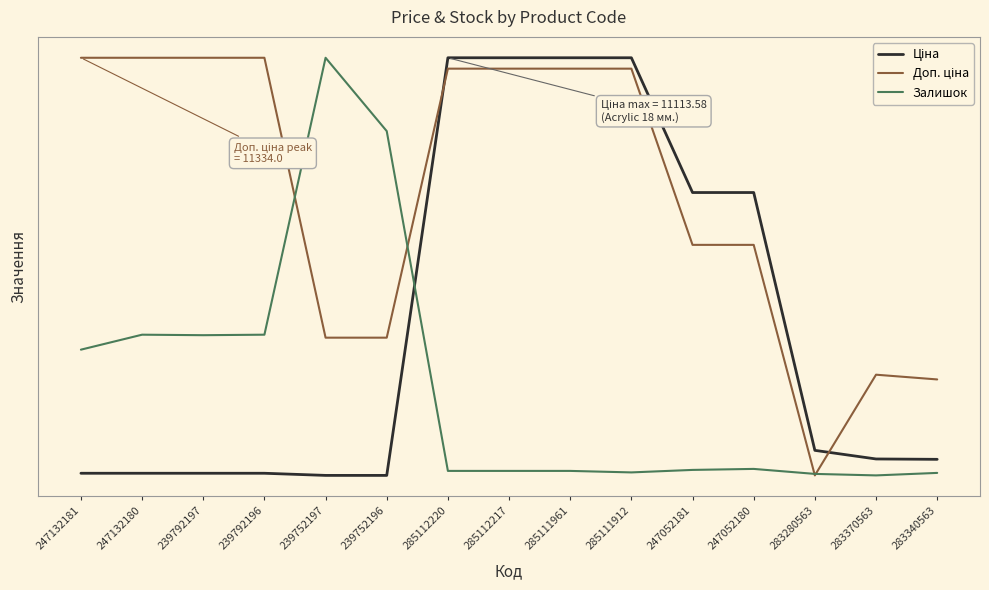

What is the average value of the Доп. ціна series?

0.7